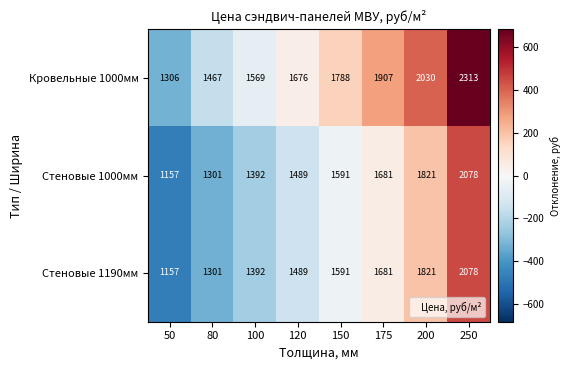

Which series changed the most between 50 and 175?

Кровельные 1000мм